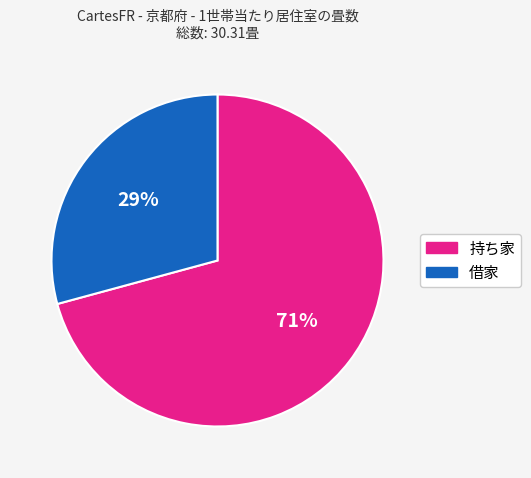

What is the ratio of the value at 持ち家 to the value at 借家?

2.4